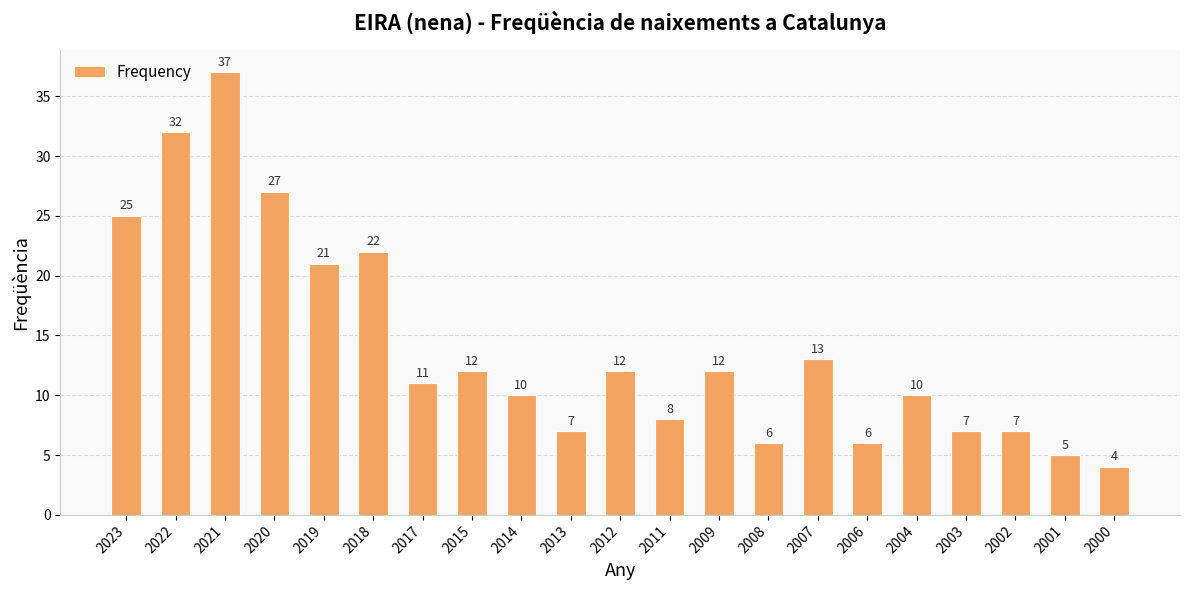

What is the ratio of the value at 2020 to the value at 2004?

2.7